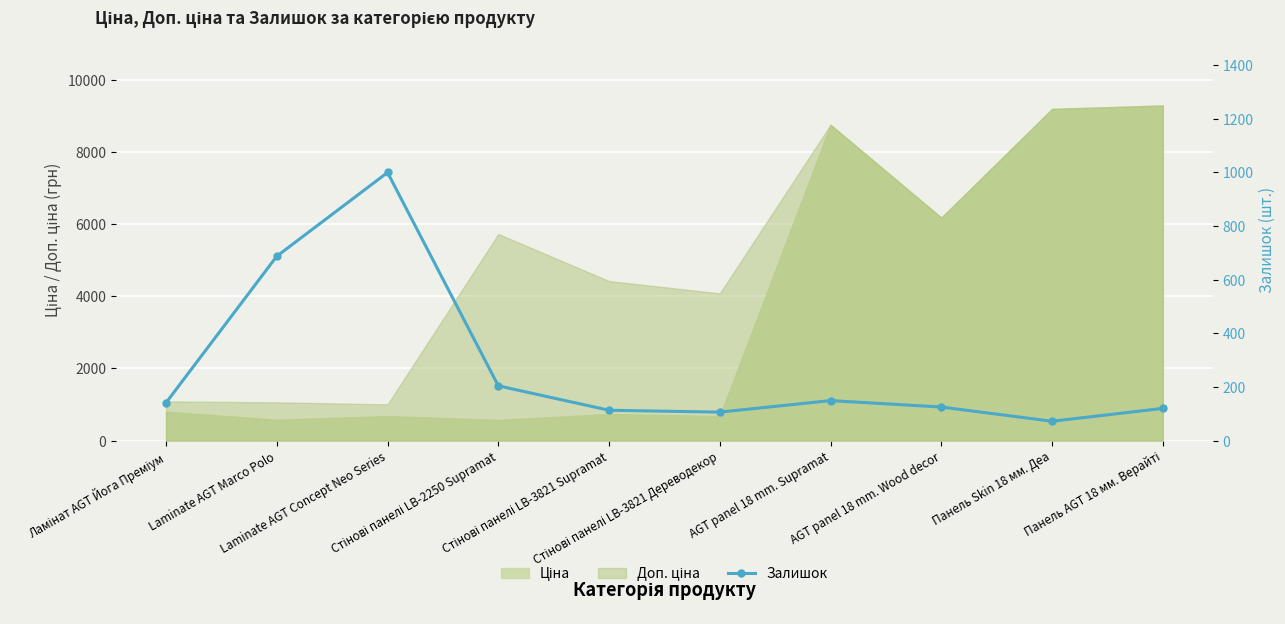

How many points are higher than both their immediate neighbors (excluding endpoints)?

2